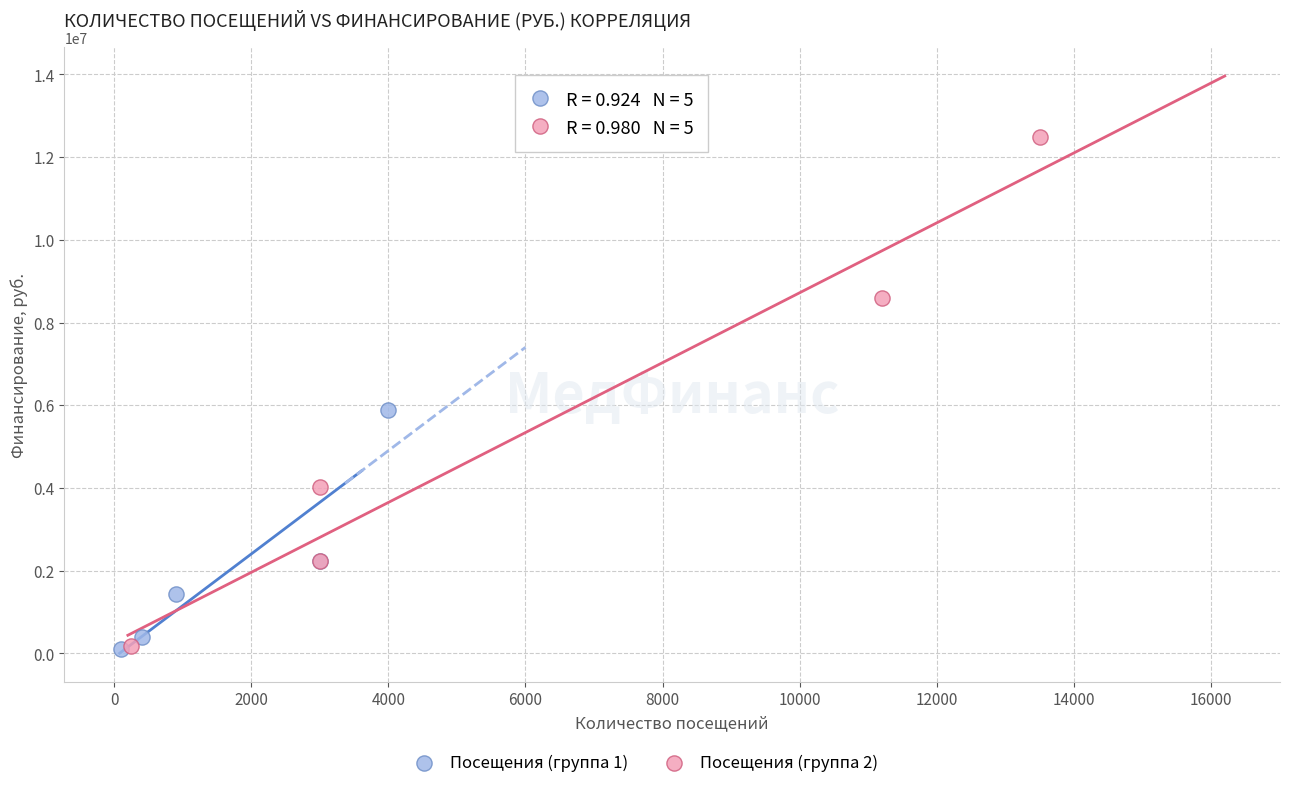

Which series has the largest Y range (max minus min)?

Посещения (группа 2)